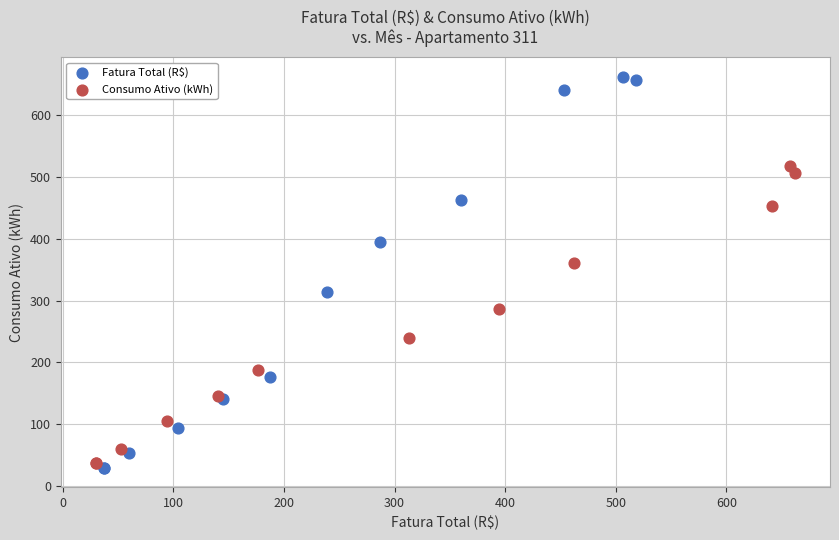

Which series has the largest Y range (max minus min)?

Fatura Total (R$)